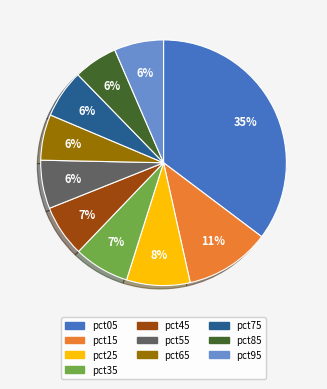

To the nearest percent, what is the combined percentage of pct25 and pct35?

16%